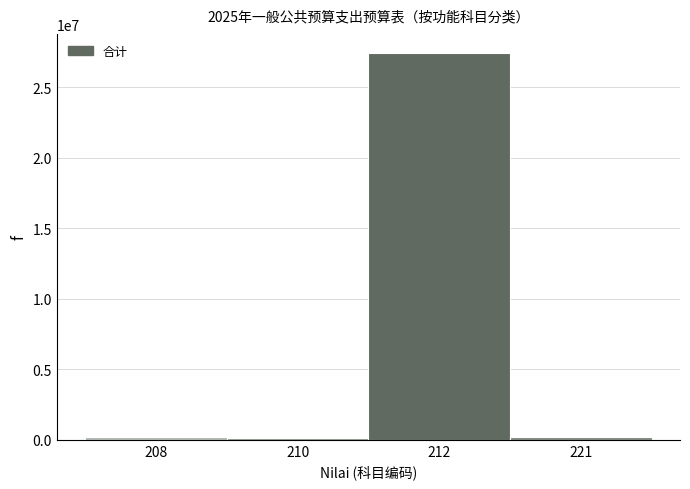

The value at 212 is 18315797.4. True or false?

False